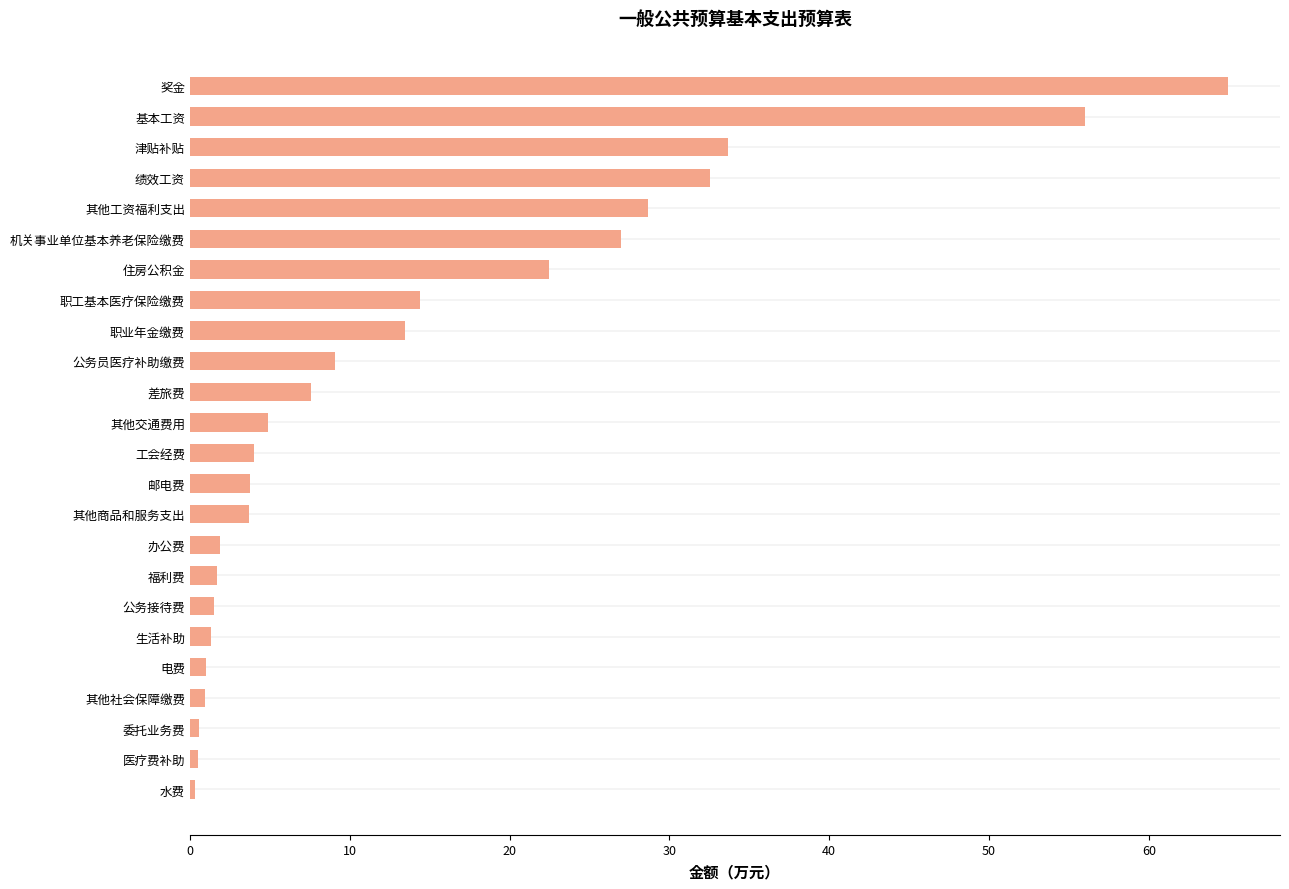

Is it true that the value at 职业年金缴费 is 13.5?

True